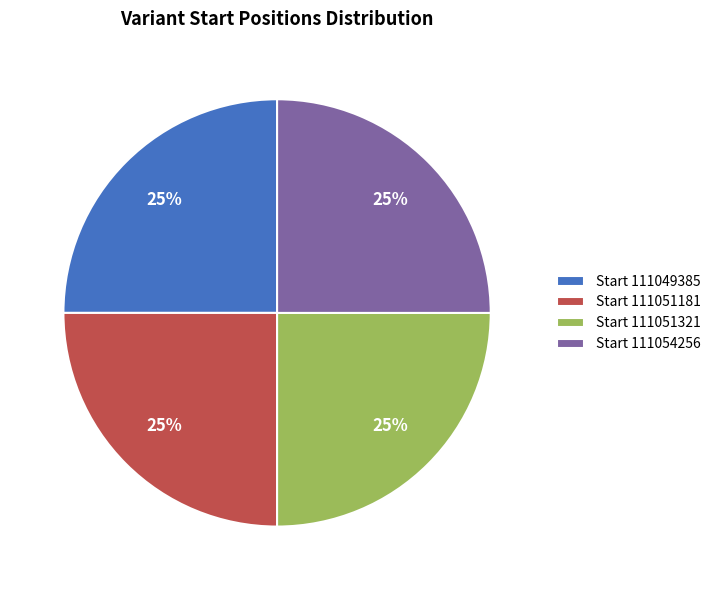

Is there a majority slice in this chart?

No